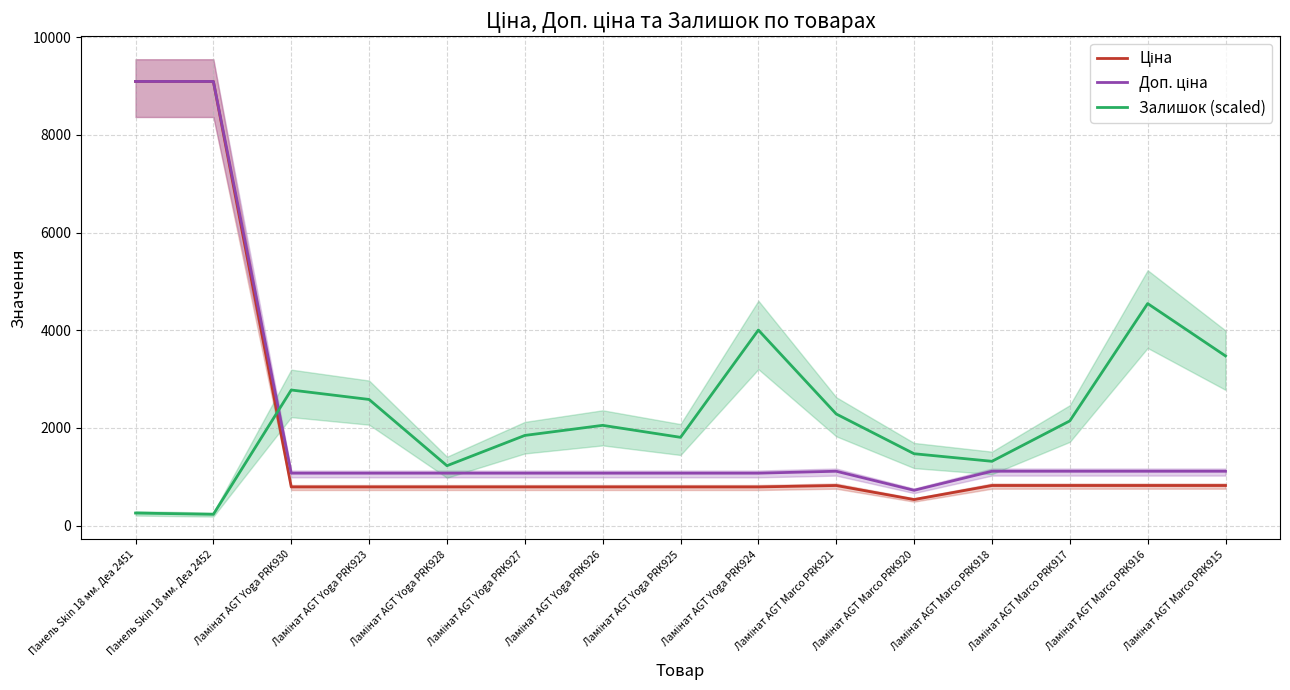

At which label does Залишок (scaled) first exceed 2053?

Ламінат AGT Yoga PRK930